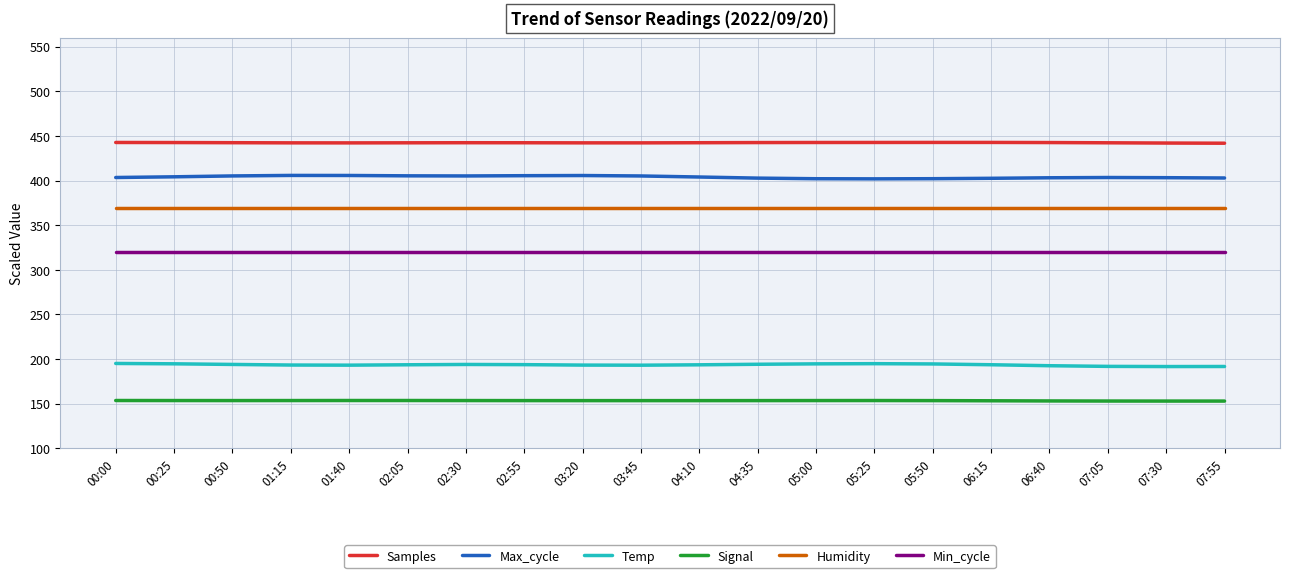

The Min_cycle series shows 320.0 at 07:55. True or false?

True